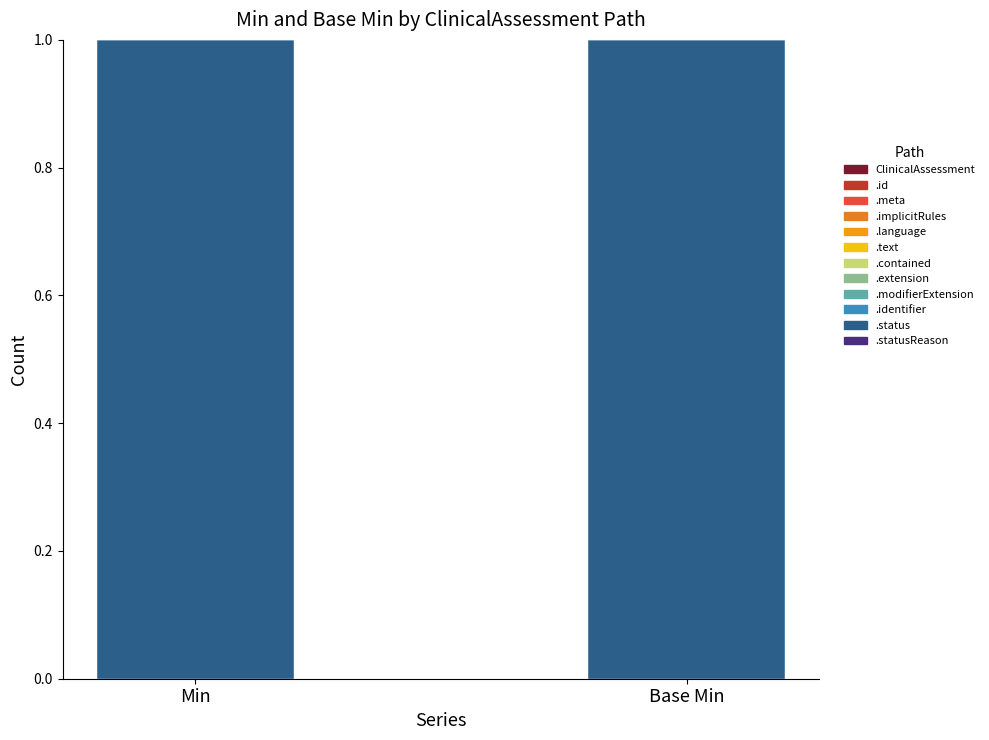

Which category has the lowest value in the Base Min series?

ClinicalAssessment